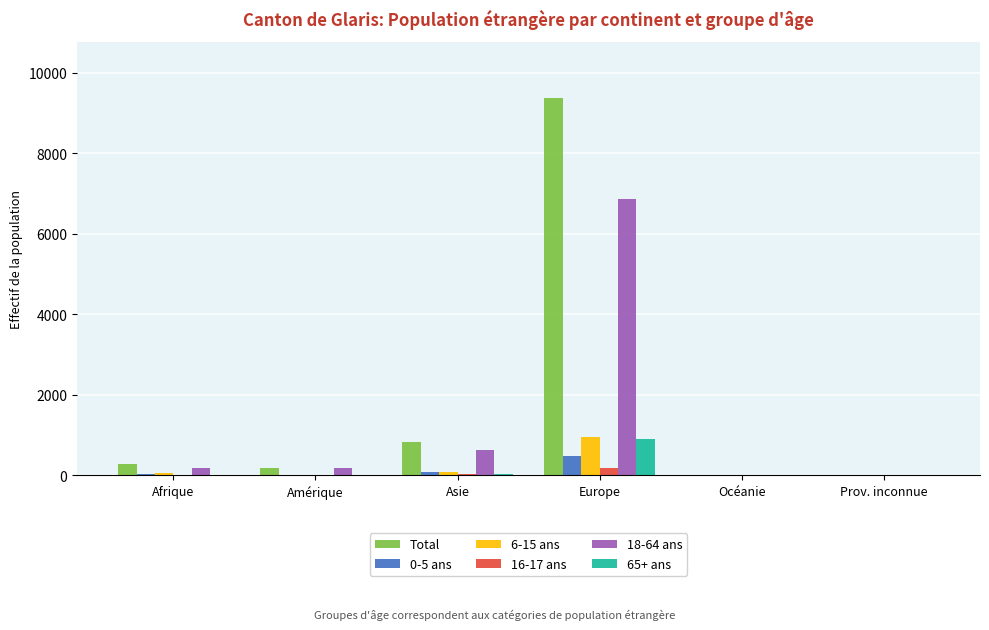

Which series has the largest total across all categories?

Total